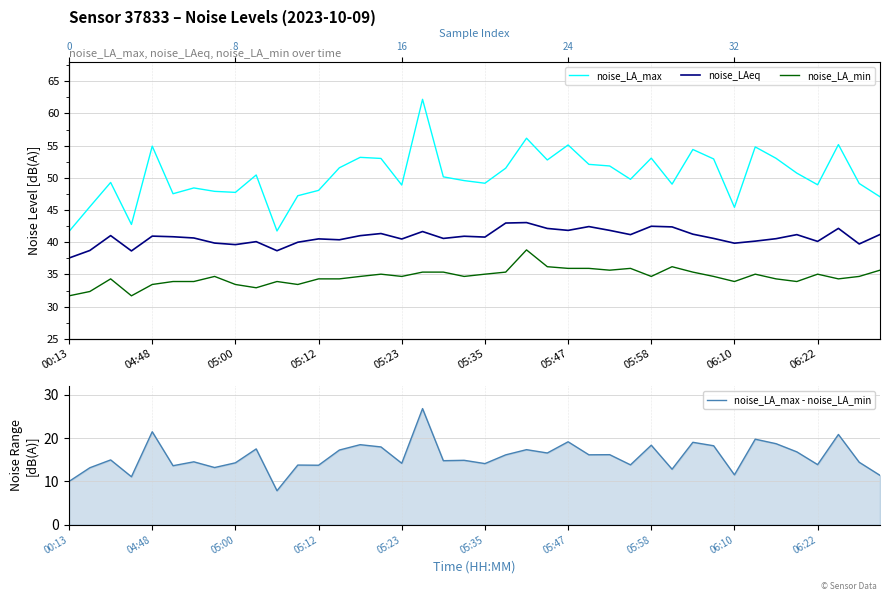

Which category has the highest value across all series?

17